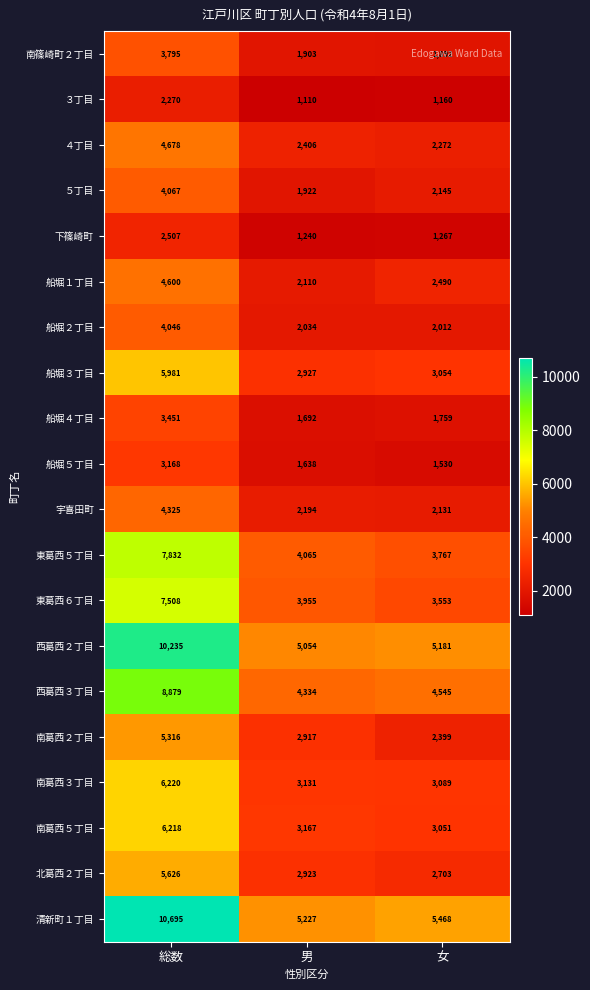

Which series changed the most between 男 and 女?

南葛西２丁目